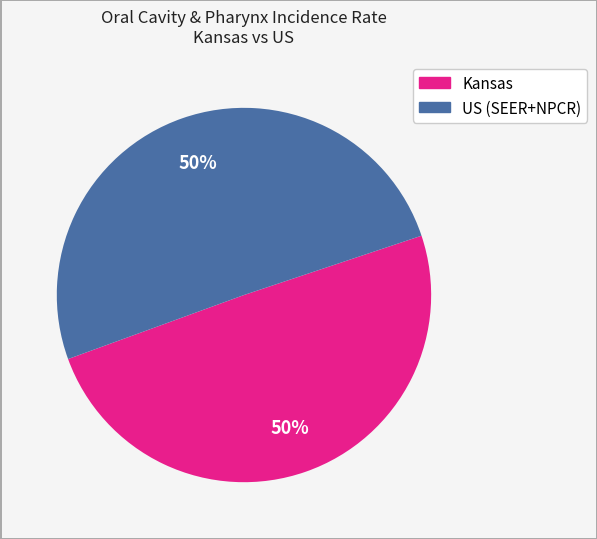

Is it true that Kansas is 50% of the pie?

True